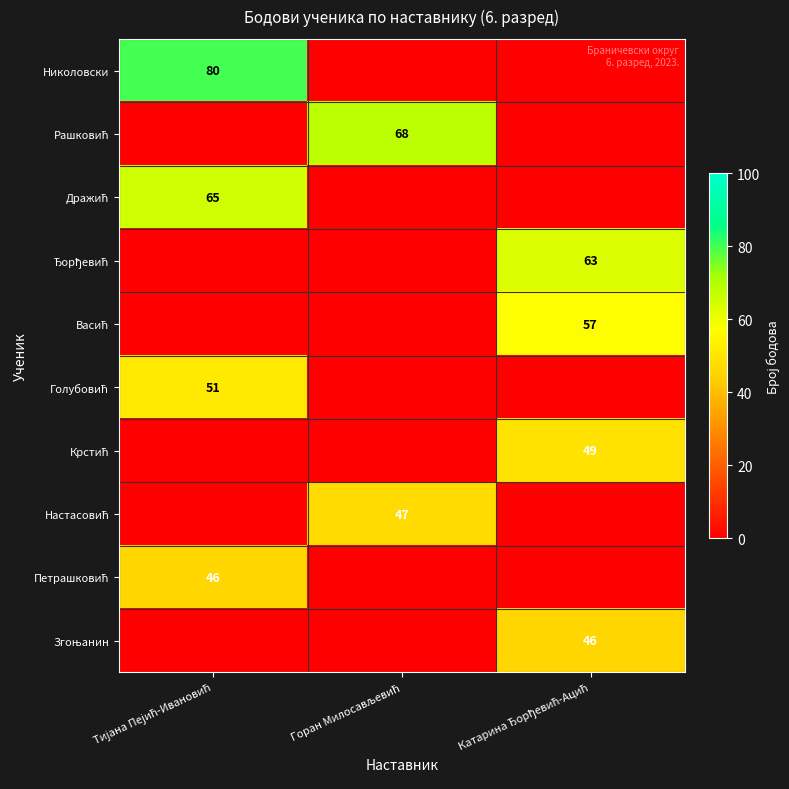

At how many categories does at least one series exceed 78?

1